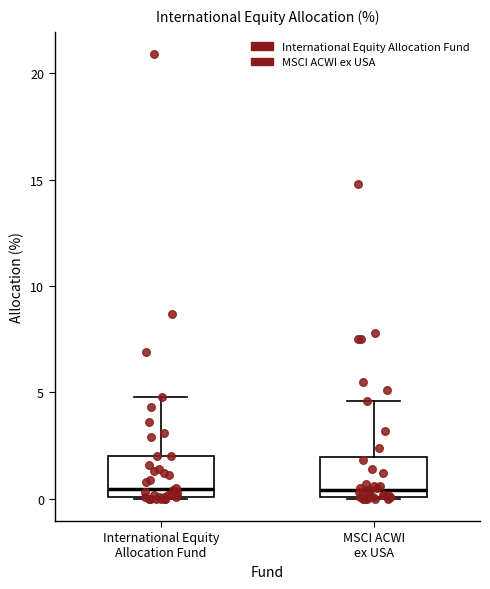

Where is the upper edge of the box for International Equity Allocation Fund on the y-axis? The values are not printed on the chart, so give them approximately, as read against the axis.

2.0